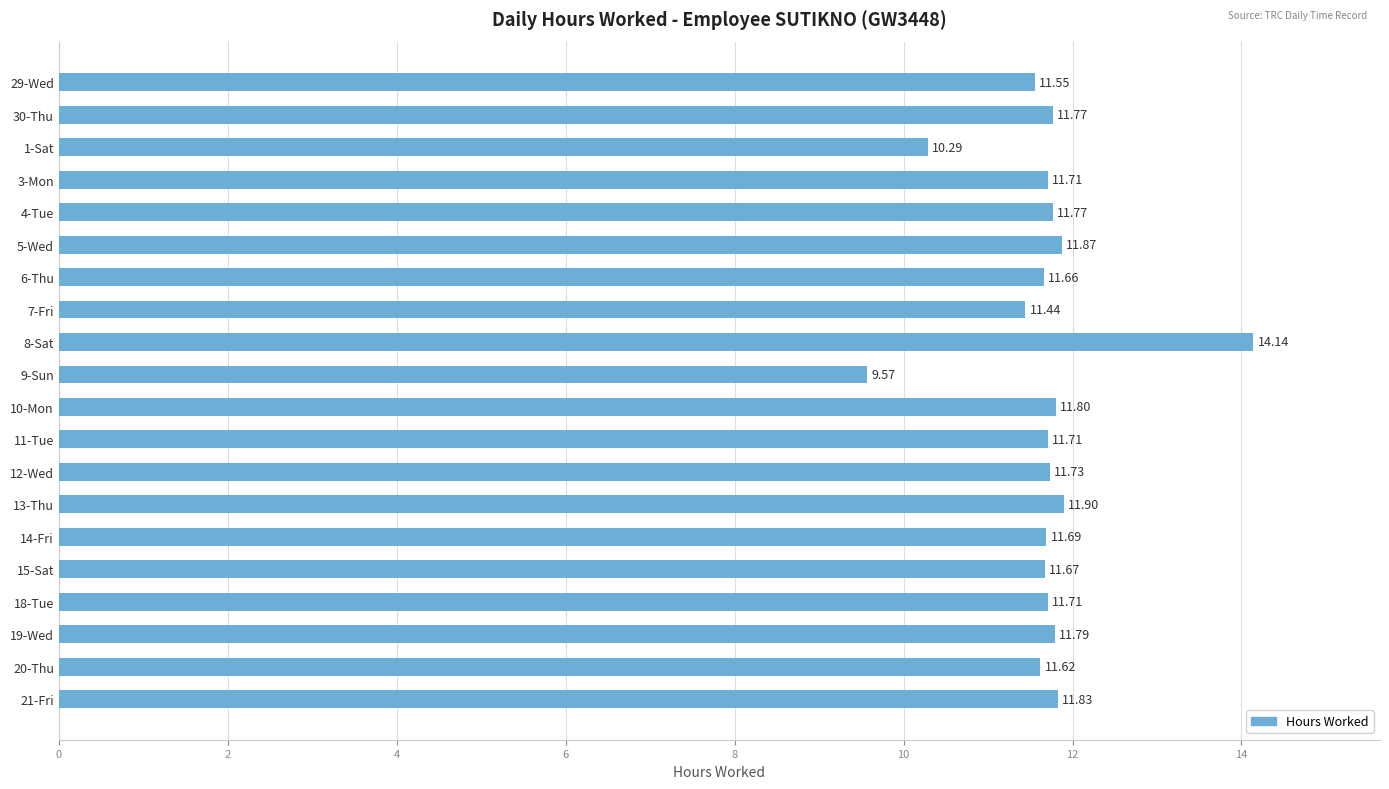

At which category does the chart reach its peak across all series?

8-Sat